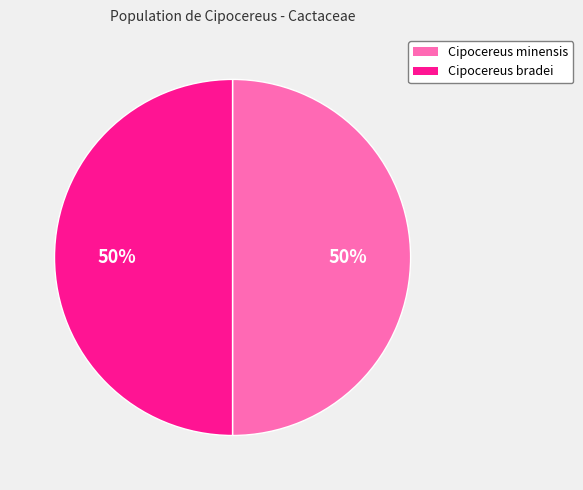

To the nearest percent, what is the average slice percentage?

50%